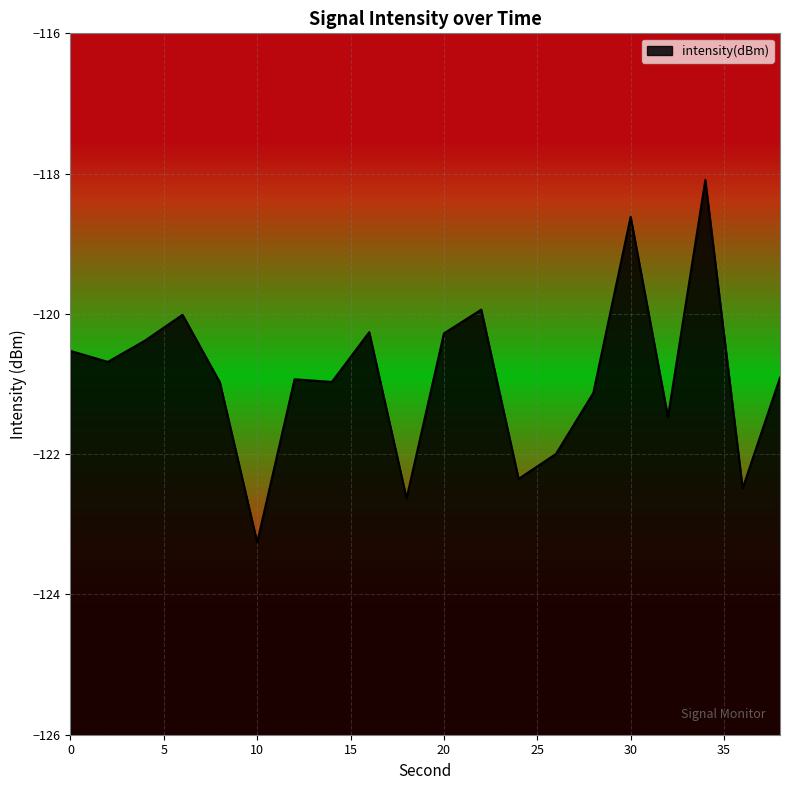

Which label corresponds to the largest value in the chart?

34